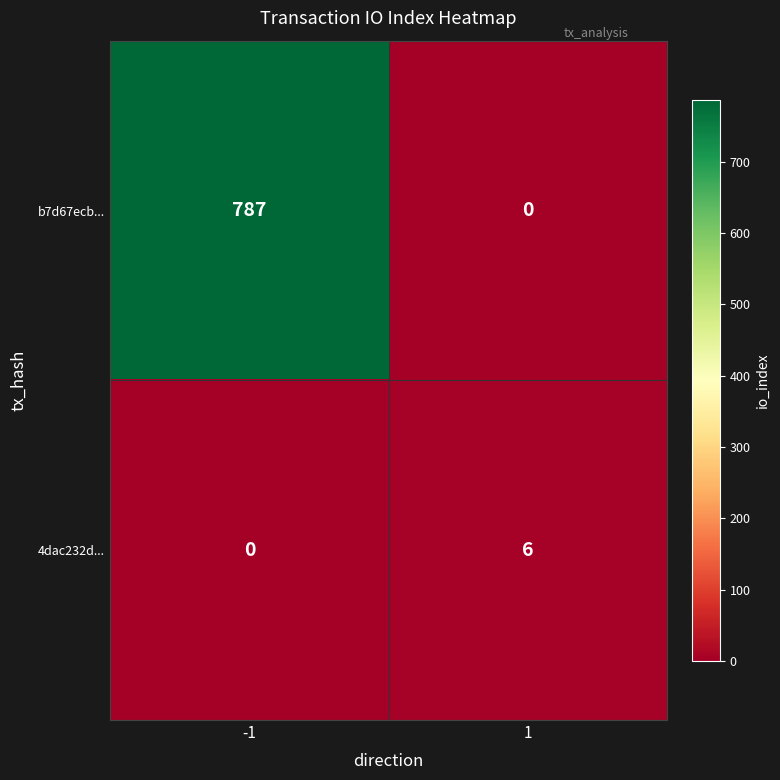

List the series in order of their peak value, lowest first.

4dac232d..., b7d67ecb...